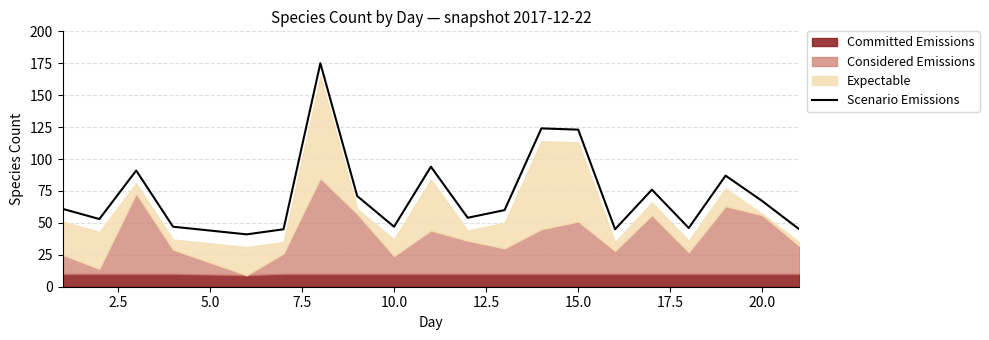

What is the maximum value for Scenario Emissions?

175